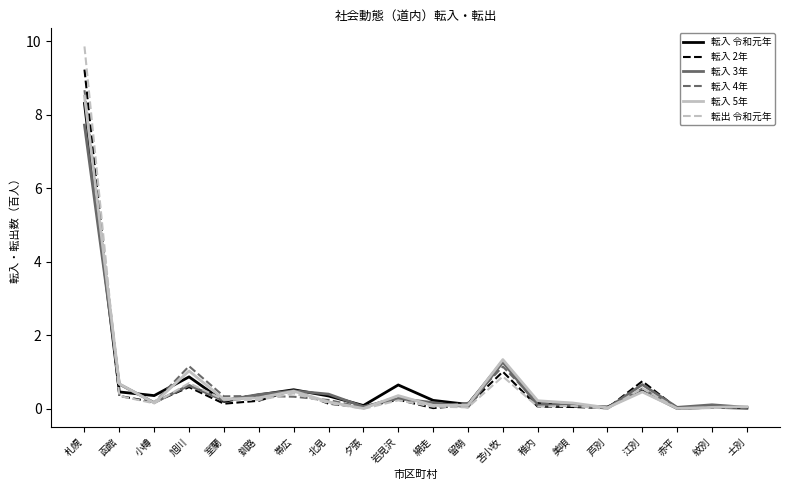

The 転入 4年 series shows 0.1 at 美唄. True or false?

True